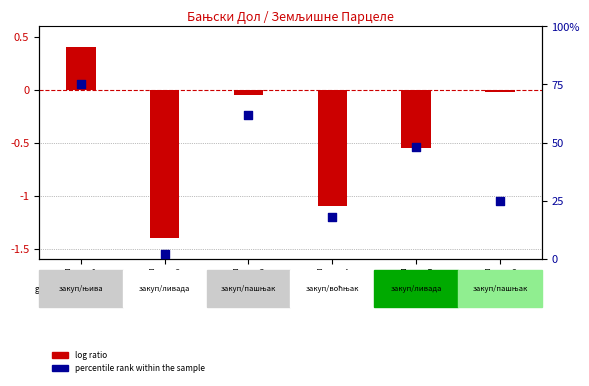

Which series has the largest Y range (max minus min)?

percentile rank within the sample